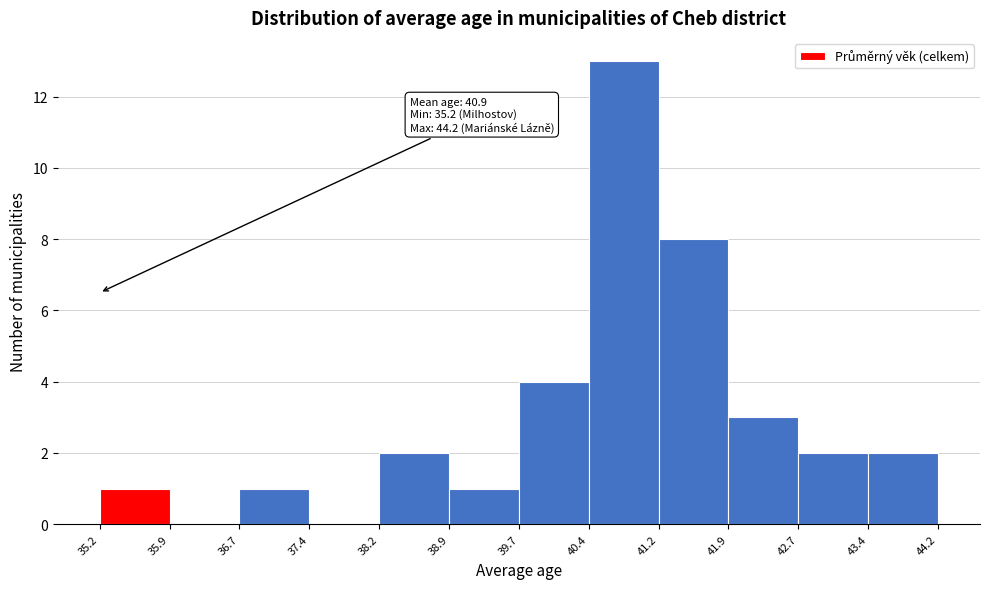

Which range on the x-axis has the tallest bar?

40.4 to 41.2